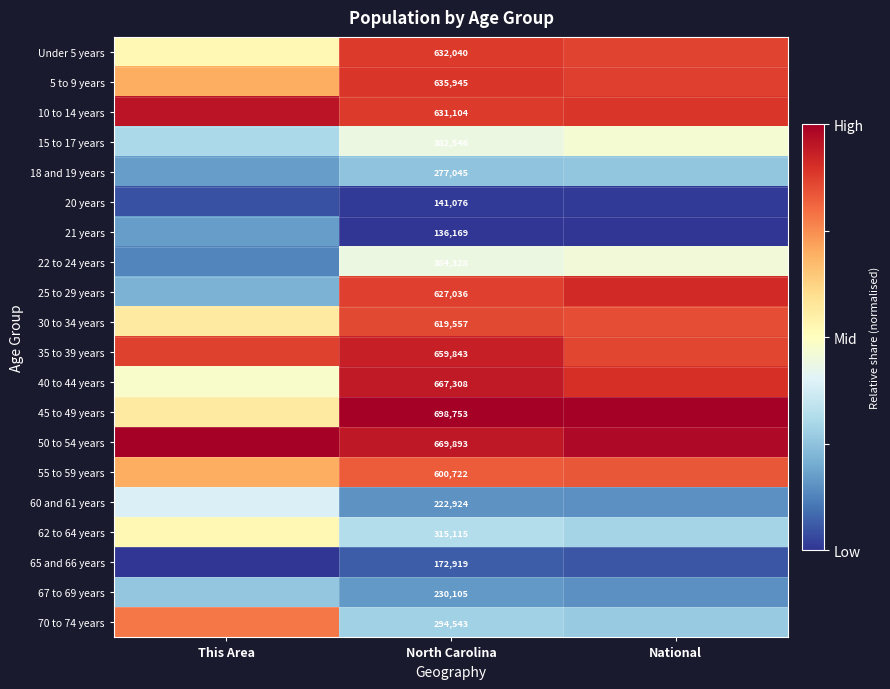

True or false: 50 to 54 years has a value of 1.5 at National.

False